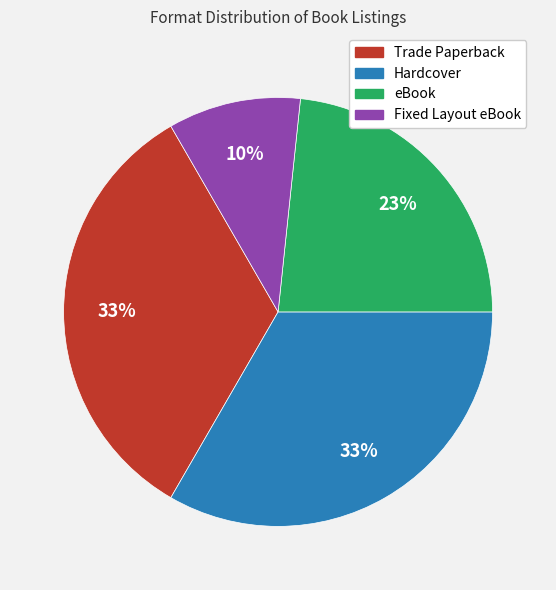

To the nearest percent, what percentage of the pie is Trade Paperback?

33%